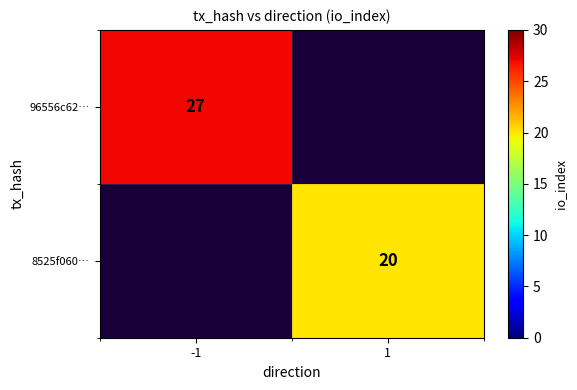

How many distinct data groups are displayed?

2